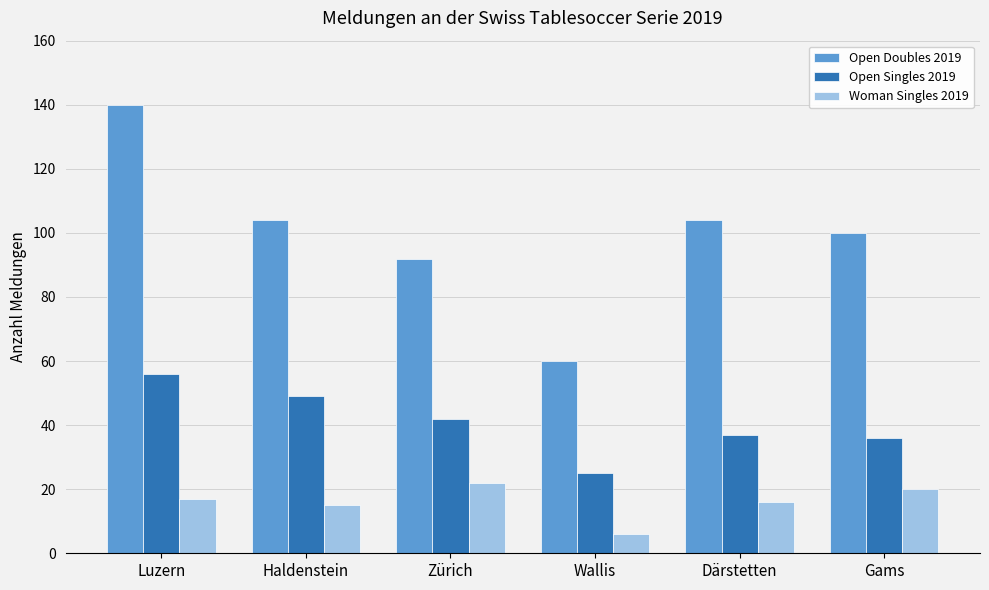

What is the difference between the highest and lowest values at Wallis?

54